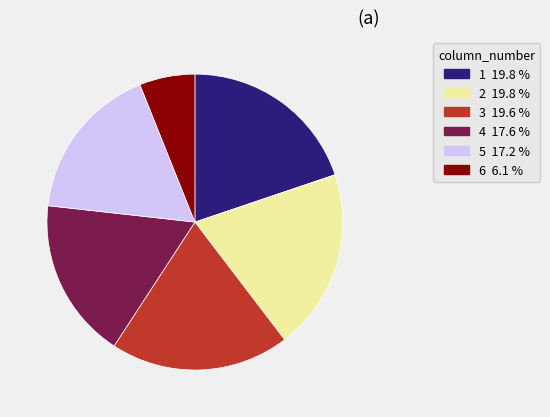

Is the sum of 3 and 4 greater than half?

No